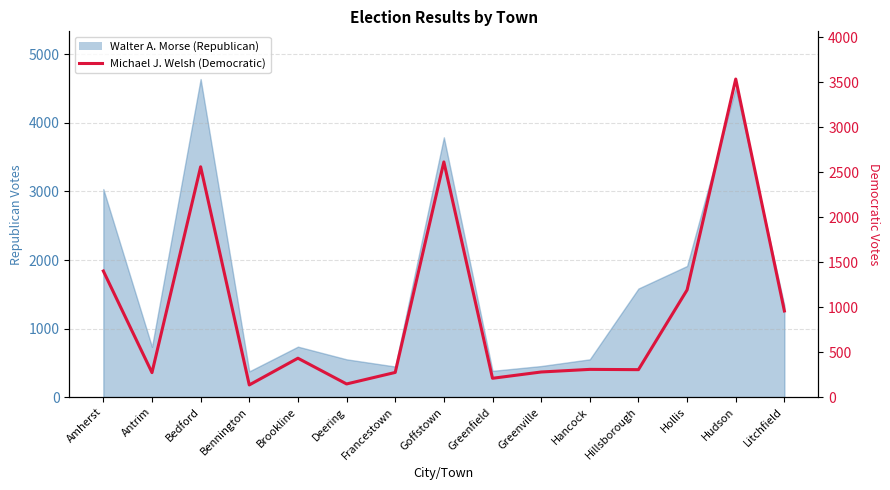

Which category has the lowest value across all series?

Bennington